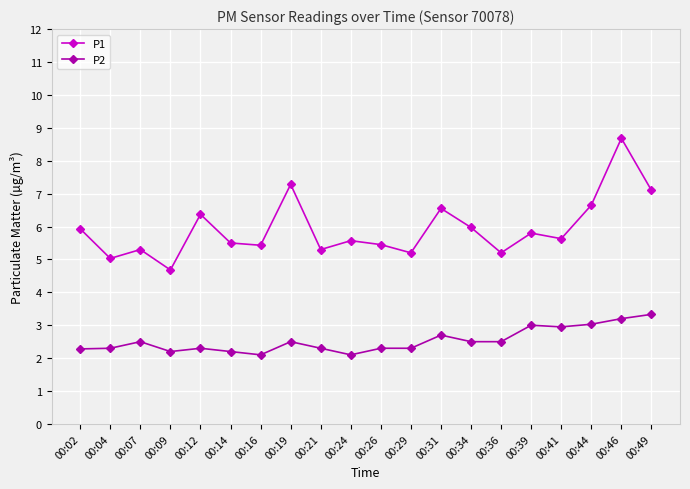

Count the number of categories in the chart.

20